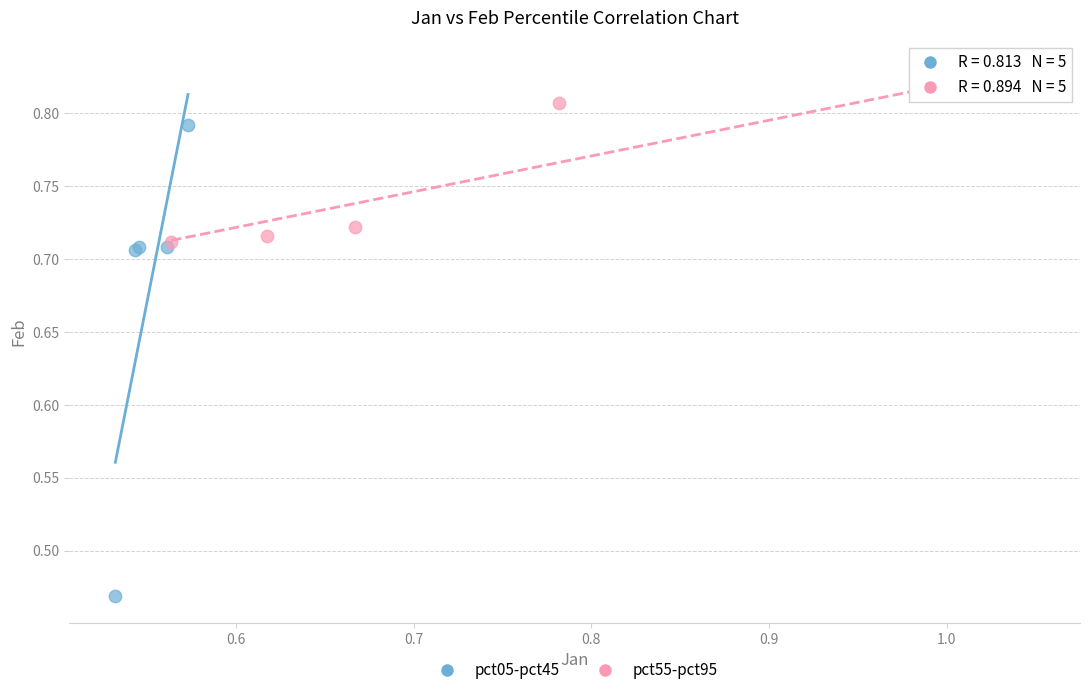

Which series has the largest Y range (max minus min)?

pct05-pct45